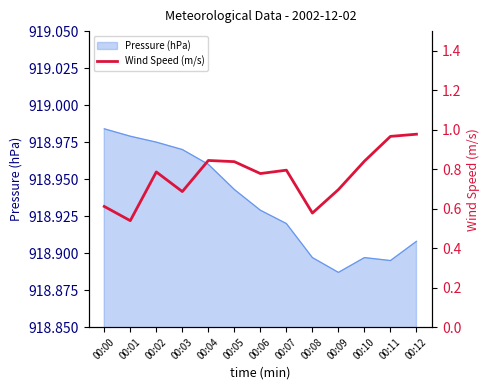

What is the greatest value displayed?

1.0